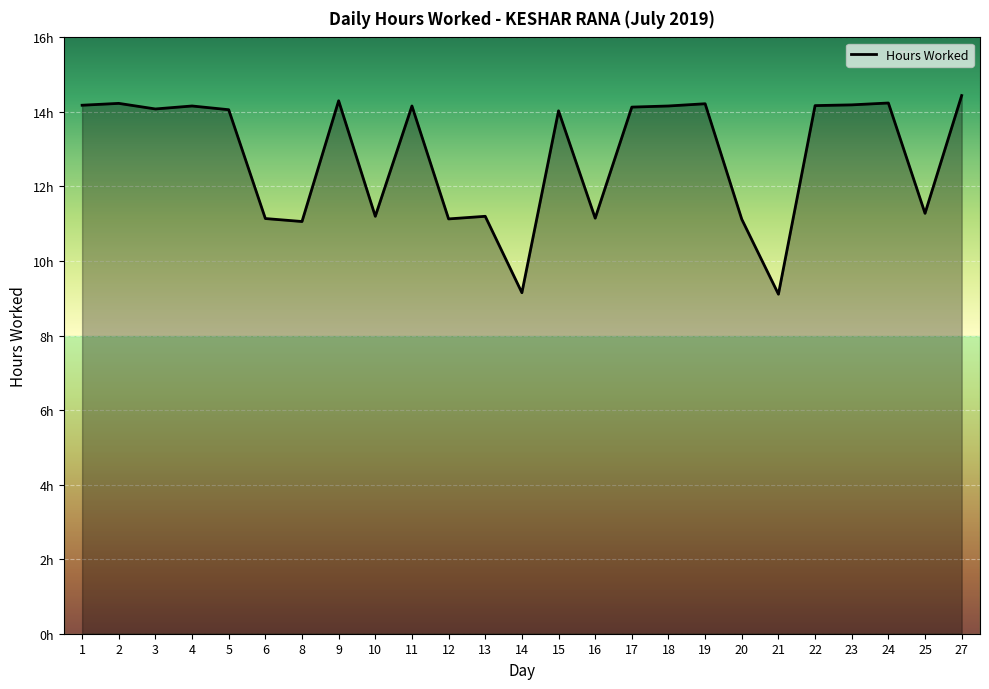

Does the chart have visible grid lines?

Yes